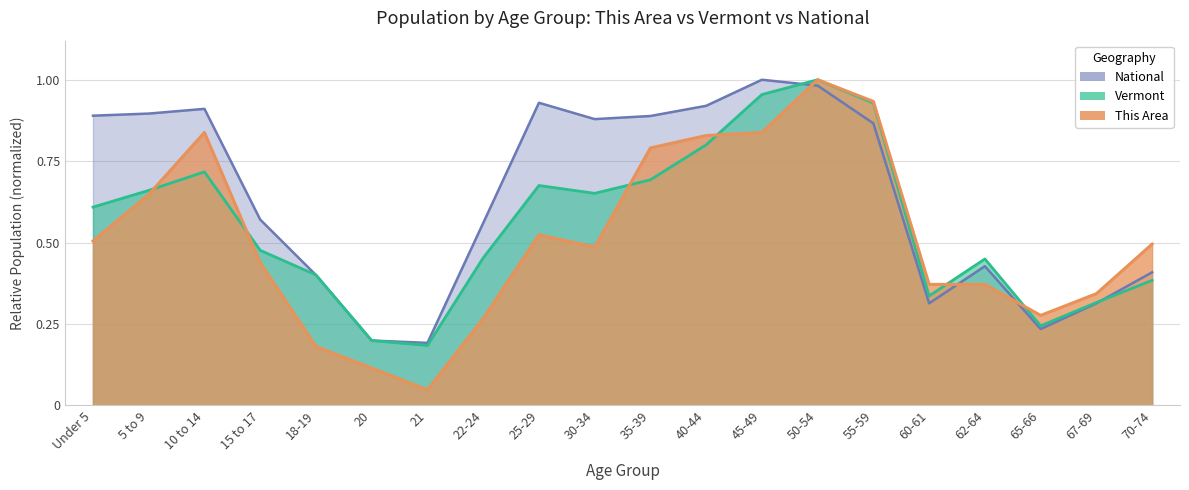

What are all the series names shown in the legend?

This Area, Vermont, National